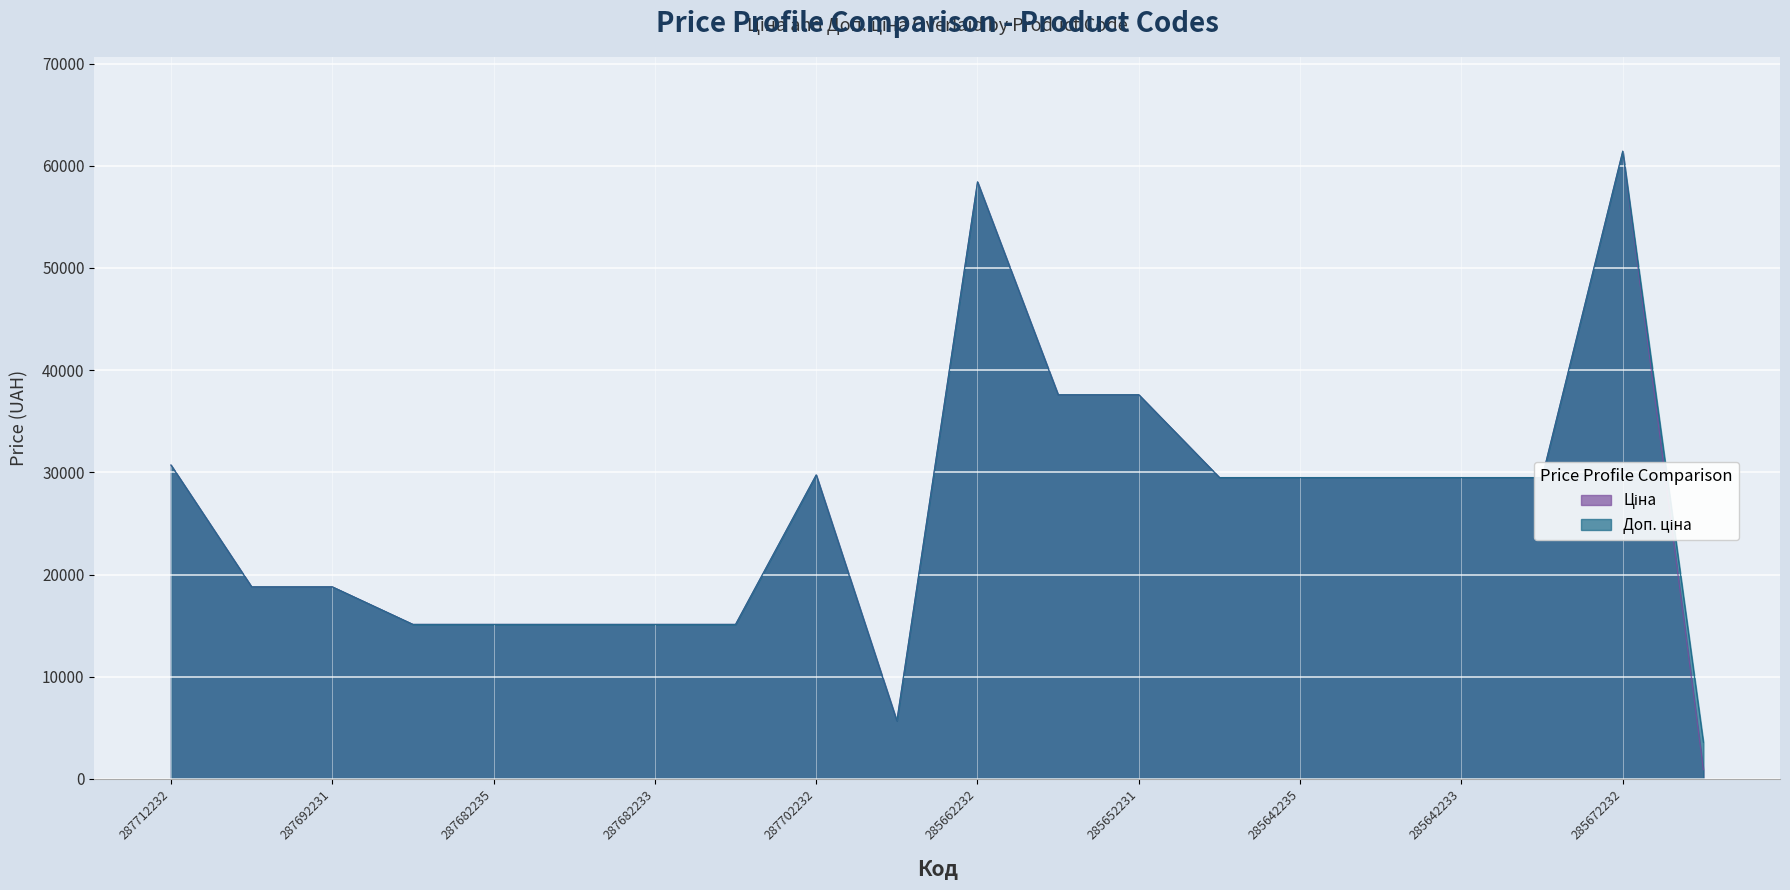

List the series in order of their peak value, lowest first.

Ціна, Доп. ціна